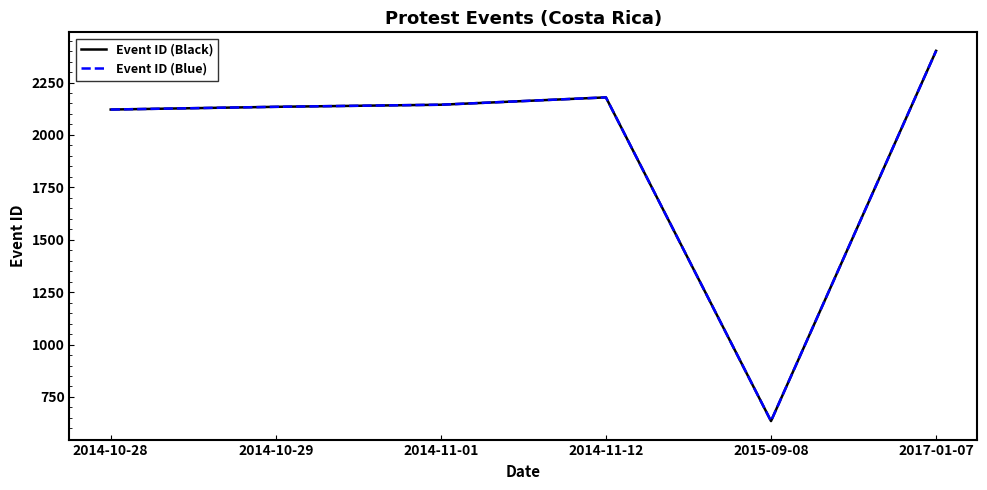

What is the value of the Event ID (Blue) point at the 1st from the left?

2121